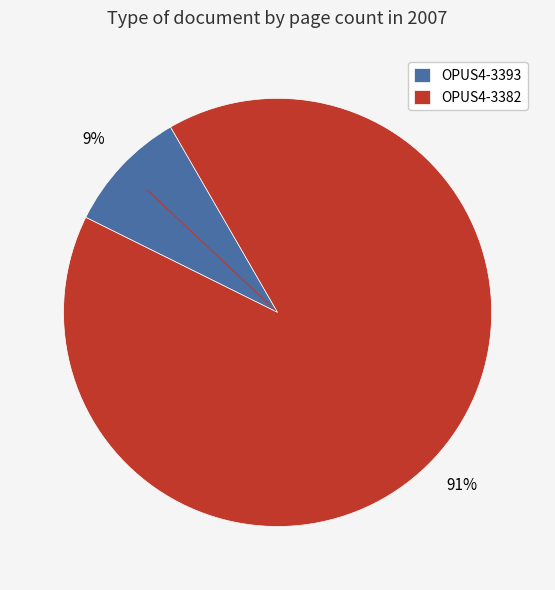

Do OPUS4-3382 and OPUS4-3393 together represent more than half of the pie?

Yes